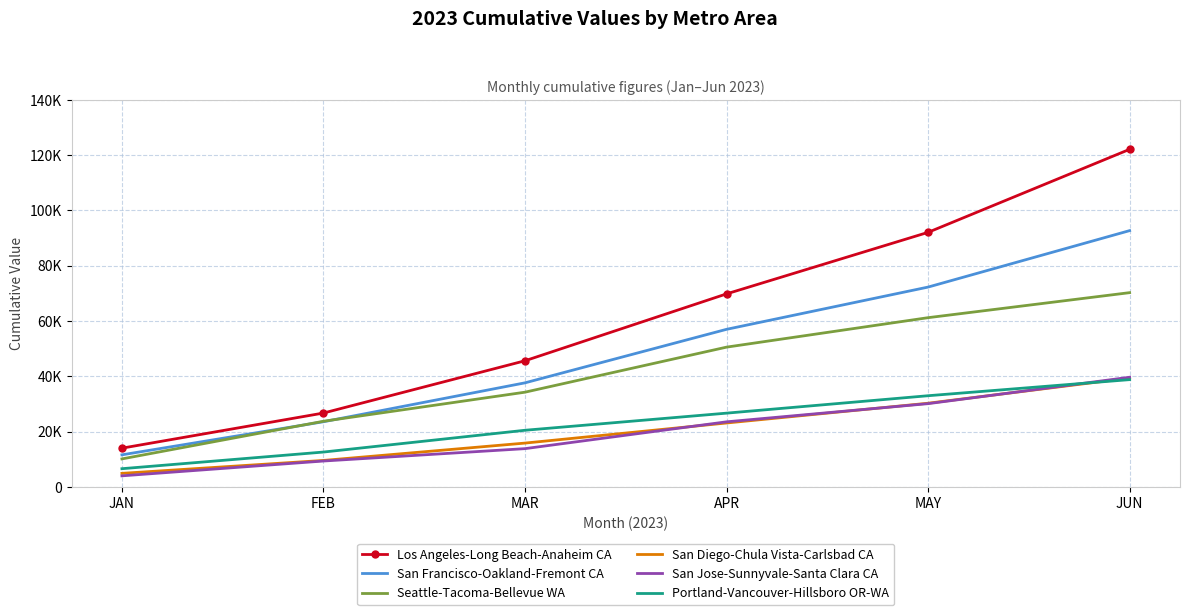

What is the difference between the maximum and minimum values in the Portland-Vancouver-Hillsboro OR-WA series?

32214.1